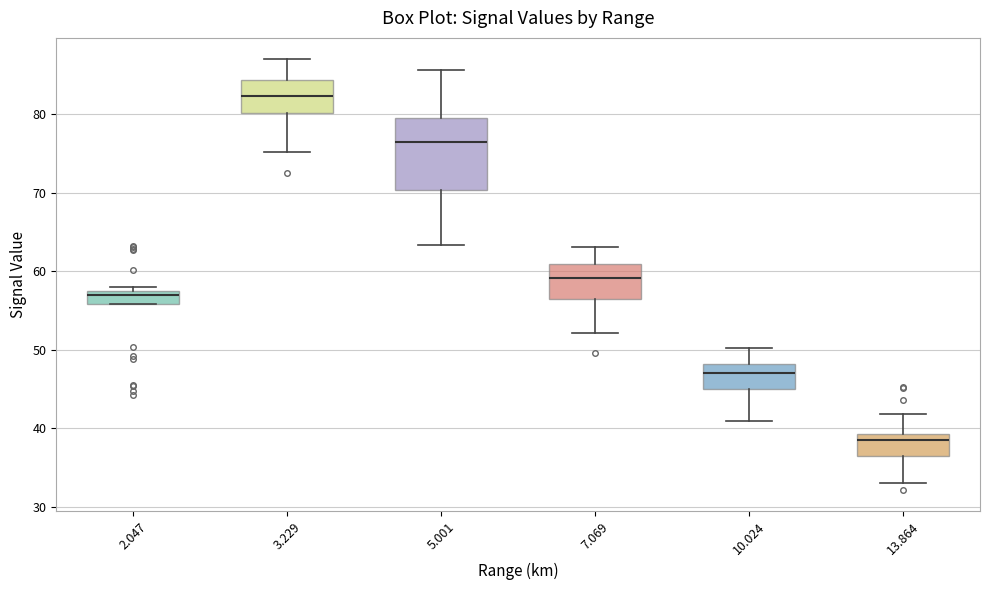

Reading left to right, read every box against the y-axis: the position of its median line, the range the box covers, and the ends of its whiskers. The values are not printed on the chart, so give them approximately, as read against the axis.

2.047: median 57, box 56 to 58, whiskers 56 to 58 (just above the box's upper edge)
3.229: median 82, box 80 to 84, whiskers 75 to 87
5.001: median 77, box 70 to 80, whiskers 63 to 86
7.069: median 59, box 57 to 61, whiskers 52 to 63
10.024: median 47, box 45 to 48, whiskers 41 to 50
13.864: median 39 (just below the box's upper edge), box 37 to 39, whiskers 33 to 42